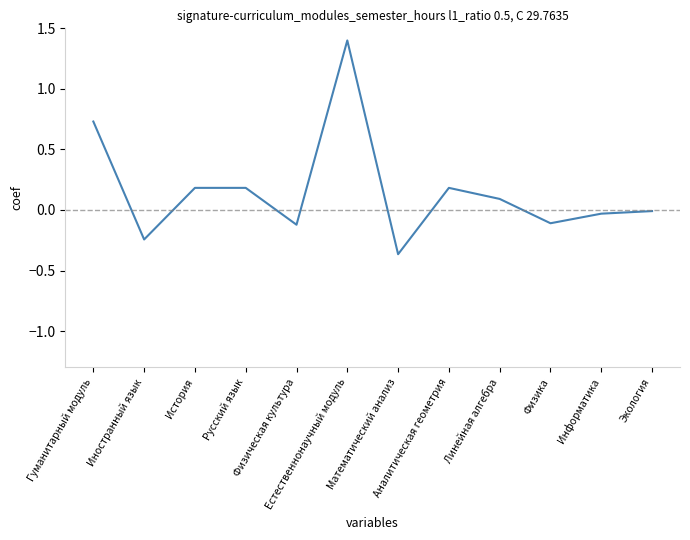

True or false: the data shows -0.0 at Информатика.

True